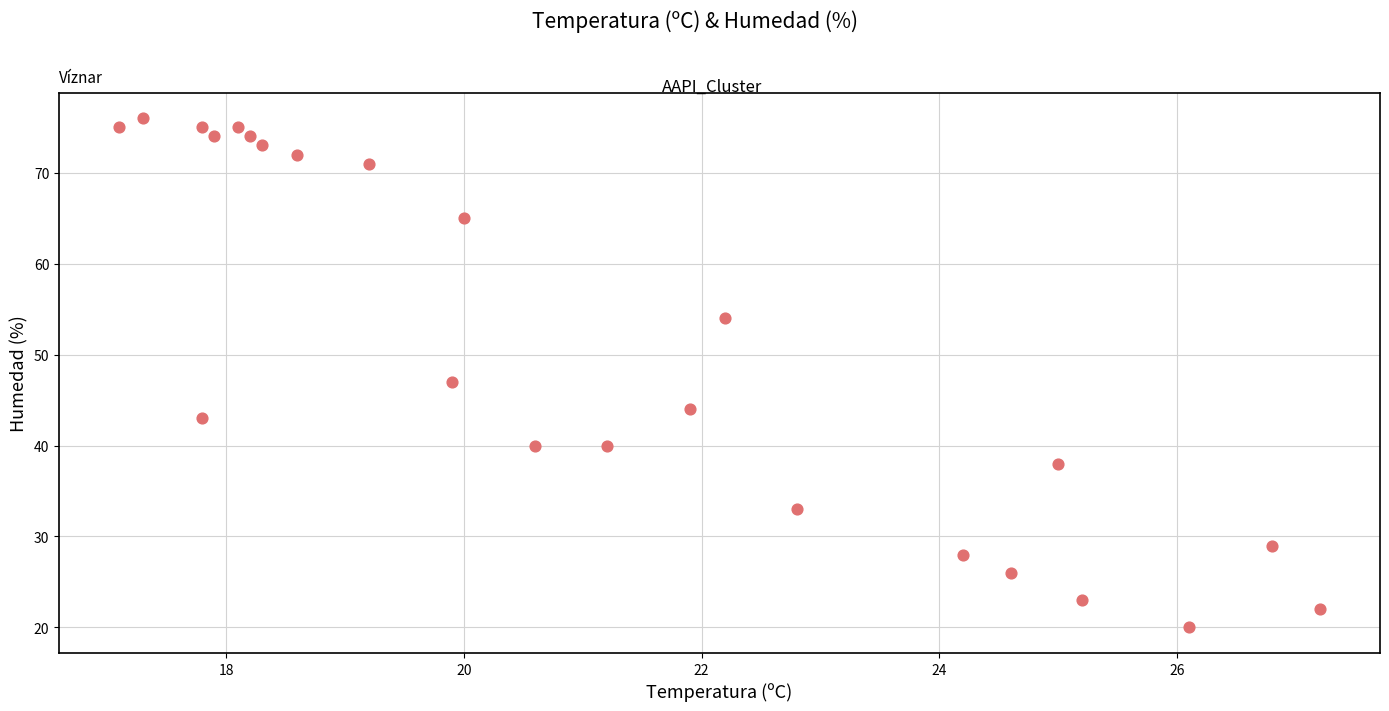

What is the range of Y values (max minus min)?

56